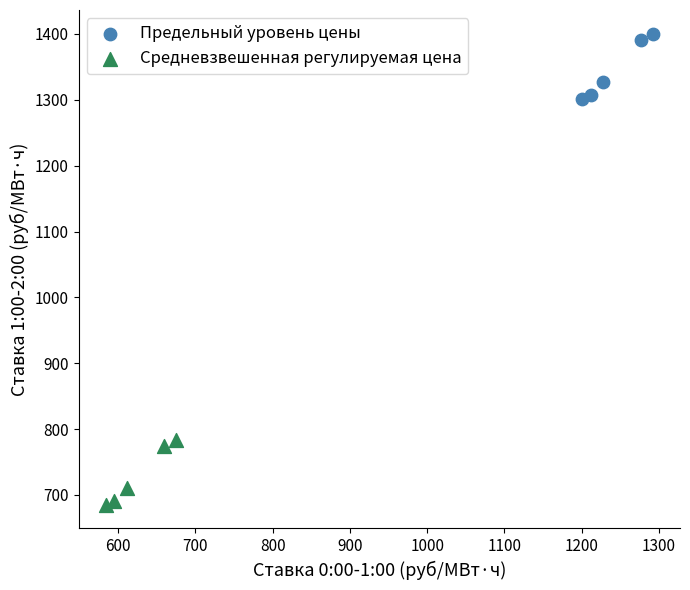

Which series contains the highest Y value?

Предельный уровень цены